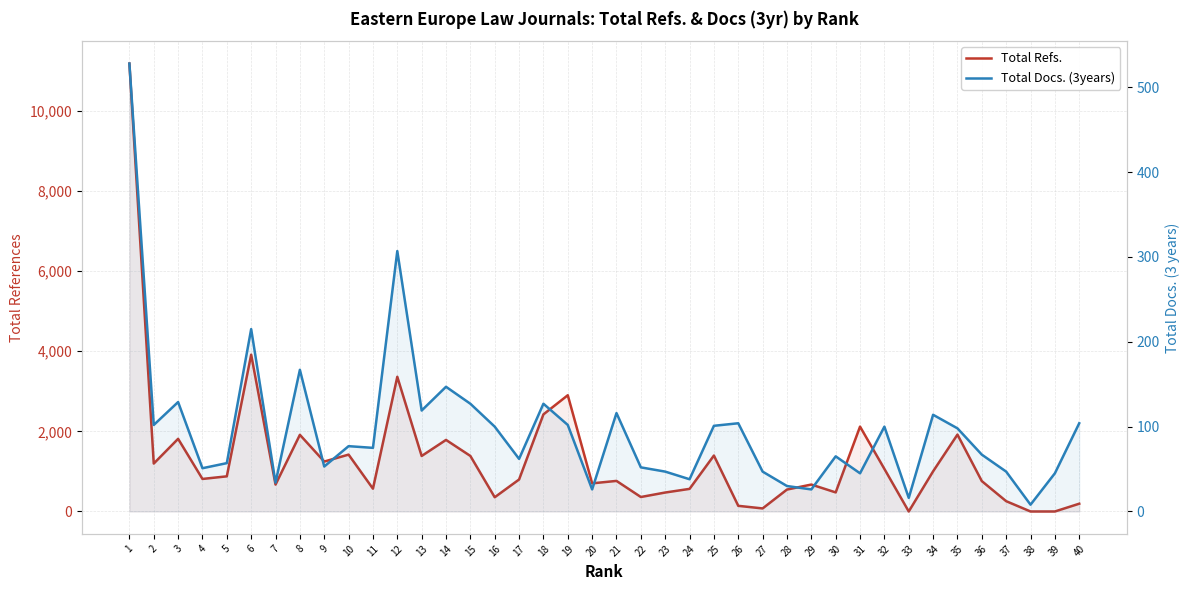

How many interior local valleys does the Total Docs. (3years) series have?

13